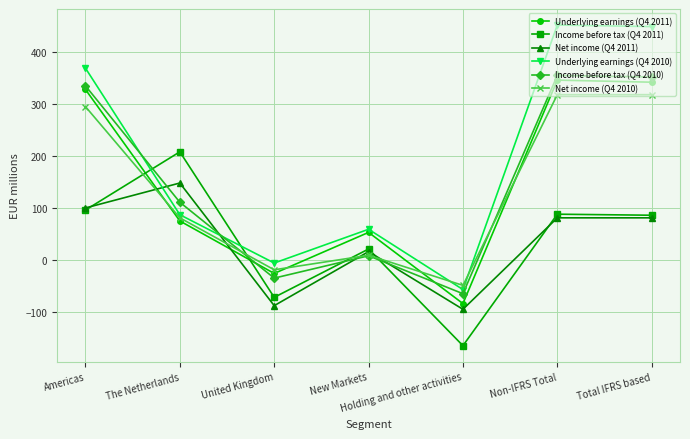

What is the spread (max minus min) of values at The Netherlands?

133